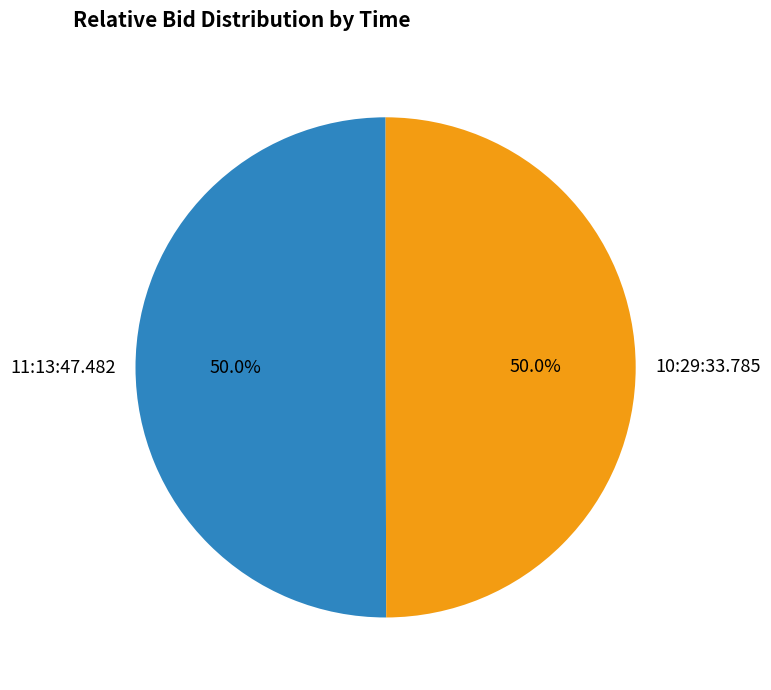

What is the ratio of the value at 10:29:33.785 to the value at 11:13:47.482?

1.0